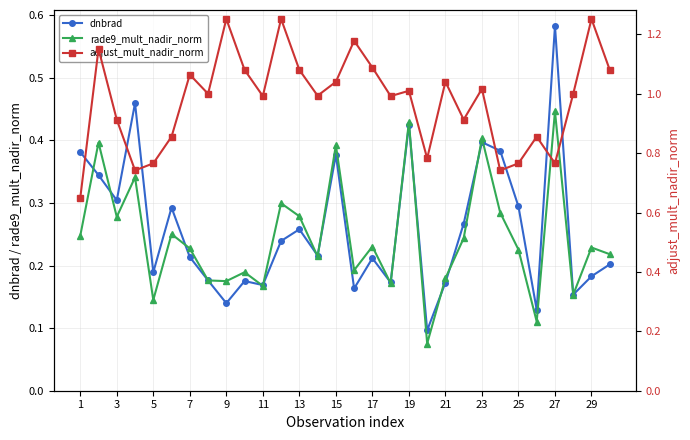

Is it true that dnbrad equals 0.5 at 3?

False